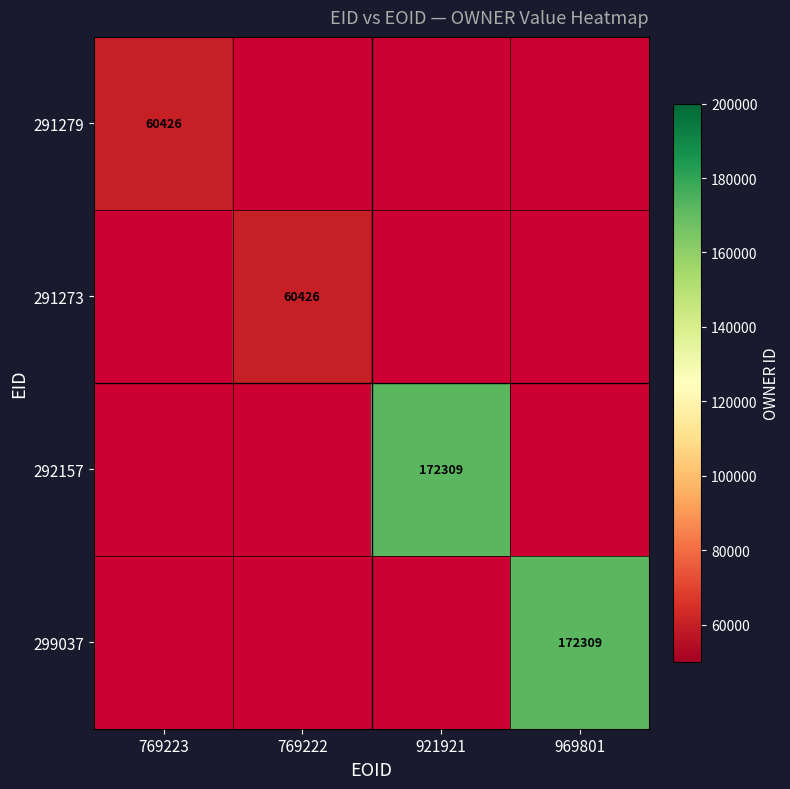

The 291273 series shows 60426 at 769222. True or false?

True